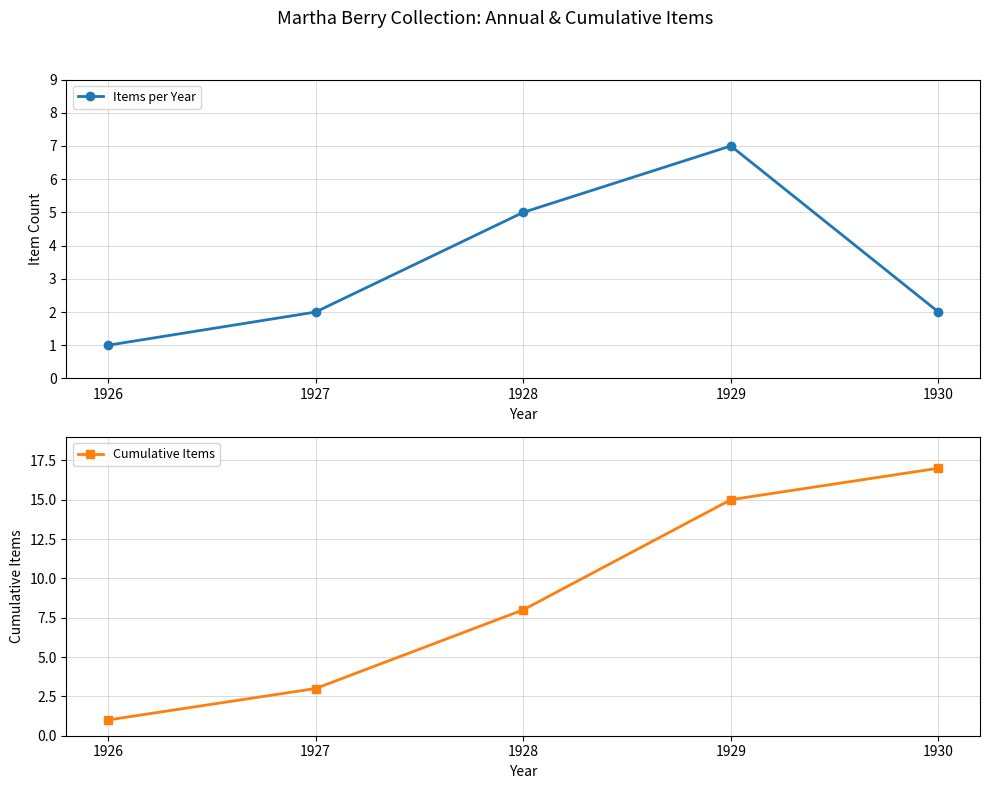

What is the maximum value for Items per Year?

7